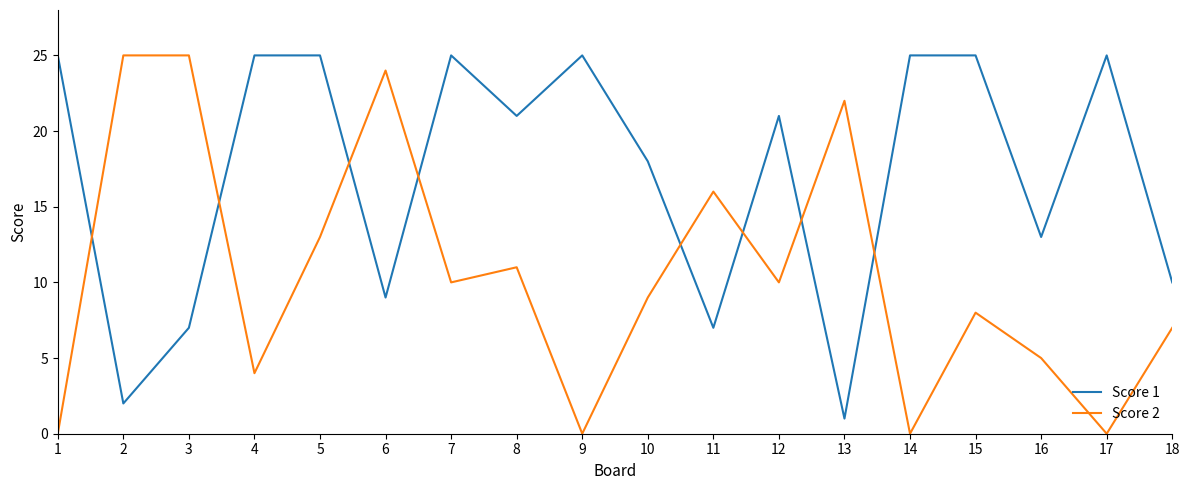

True or false: Score 1 has a value of 25 at 5.

True